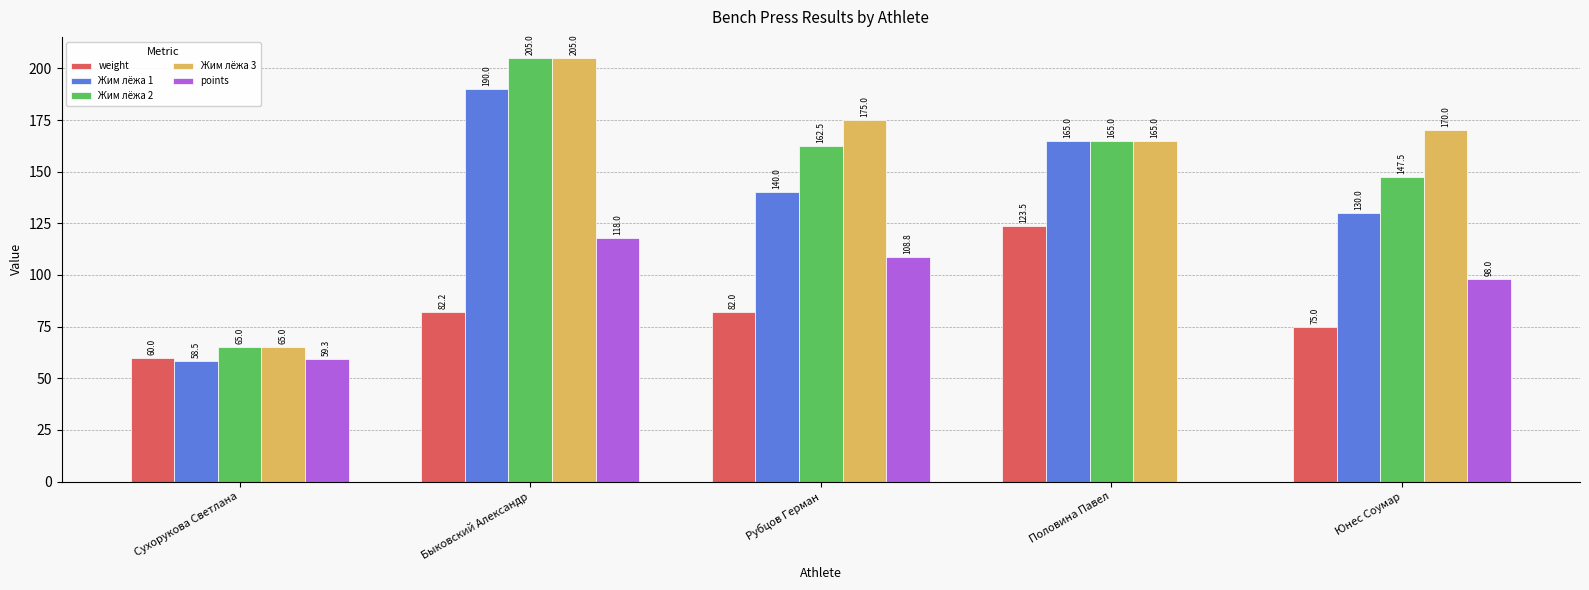

How many groups of bars are there?

5